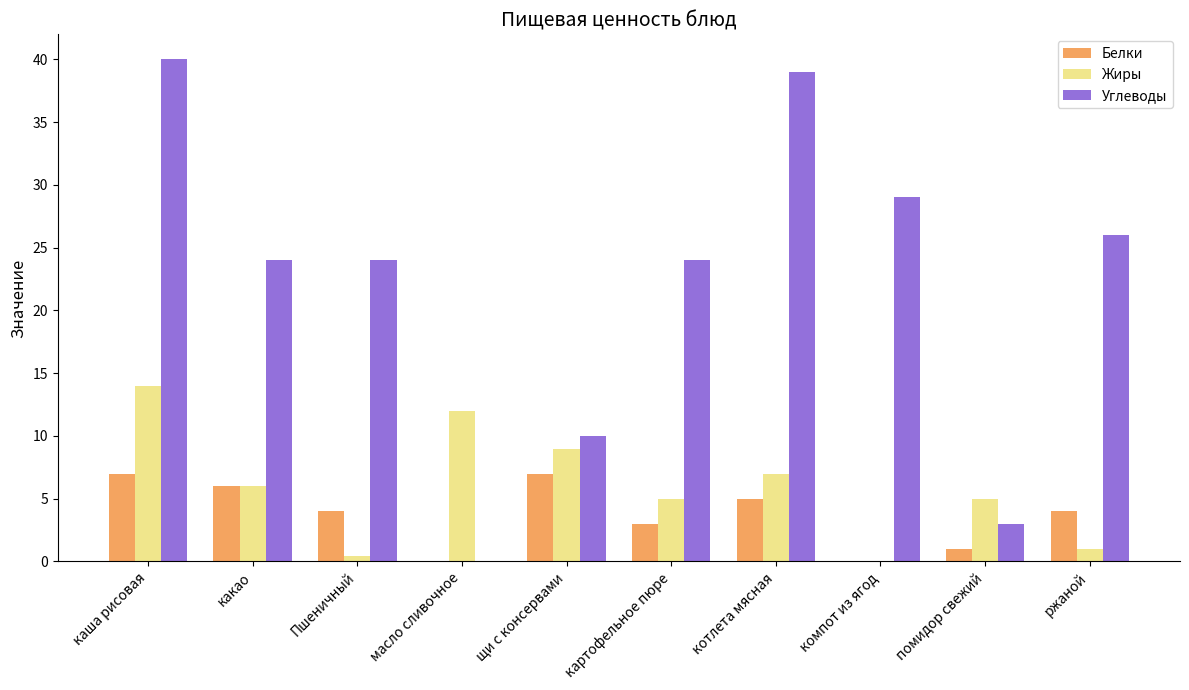

Reading left to right, list all the values displayed in this chart.

Белки: каша рисовая=7.0	какао=6.0	Пшеничный=4.0	масло сливочное=0.0	щи с консервами=7.0	картофельное пюре=3.0	котлета мясная=5.0	компот из ягод=0.0	помидор свежий=1.0	ржаной=4.0
Жиры: каша рисовая=14.0	какао=6.0	Пшеничный=0.5	масло сливочное=12.0	щи с консервами=9.0	картофельное пюре=5.0	котлета мясная=7.0	компот из ягод=0.0	помидор свежий=5.0	ржаной=1.0
Углеводы: каша рисовая=40.0	какао=24.0	Пшеничный=24.0	масло сливочное=0.0	щи с консервами=10.0	картофельное пюре=24.0	котлета мясная=39.0	компот из ягод=29.0	помидор свежий=3.0	ржаной=26.0